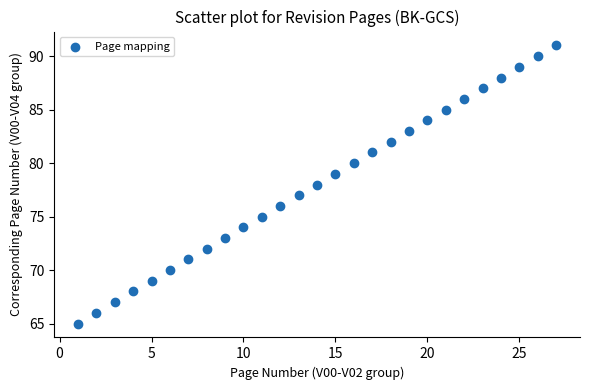

What is the range of X values (max minus min)?

26